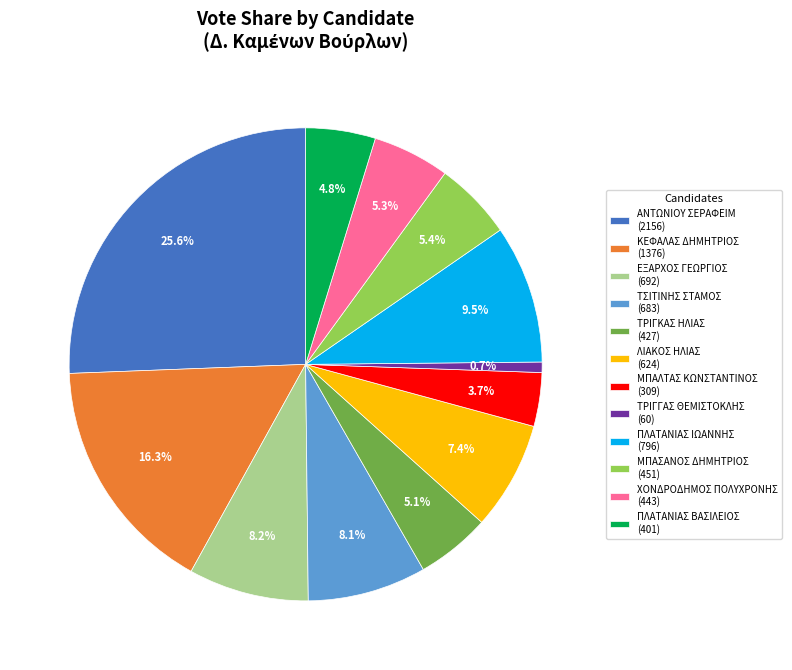

Is there a majority slice in this chart?

No